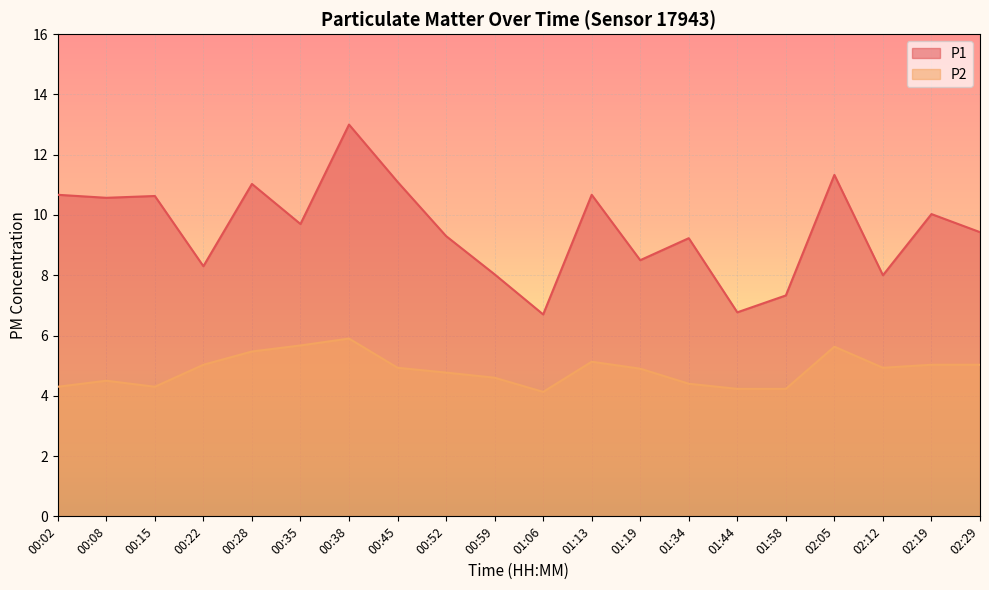

What is the sum of the P1 values at 01:19 and 00:35?

18.2